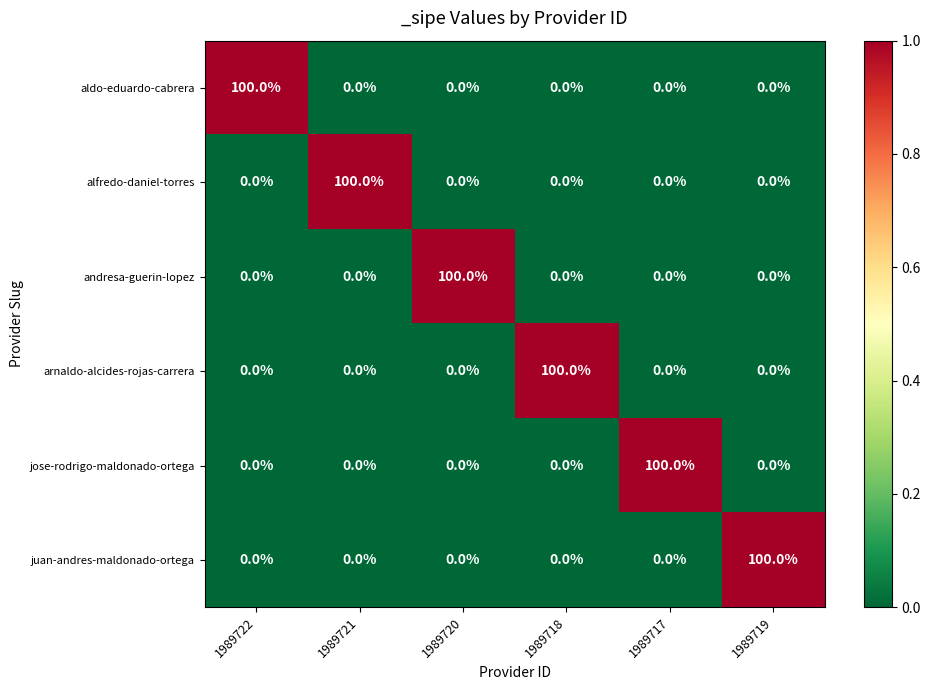

At how many categories does at least one series exceed 63?

6